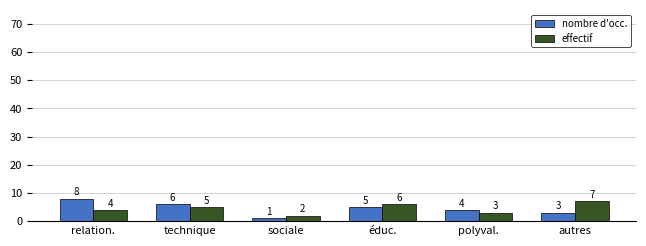

Between éduc. and polyval., which series saw the biggest shift?

effectif